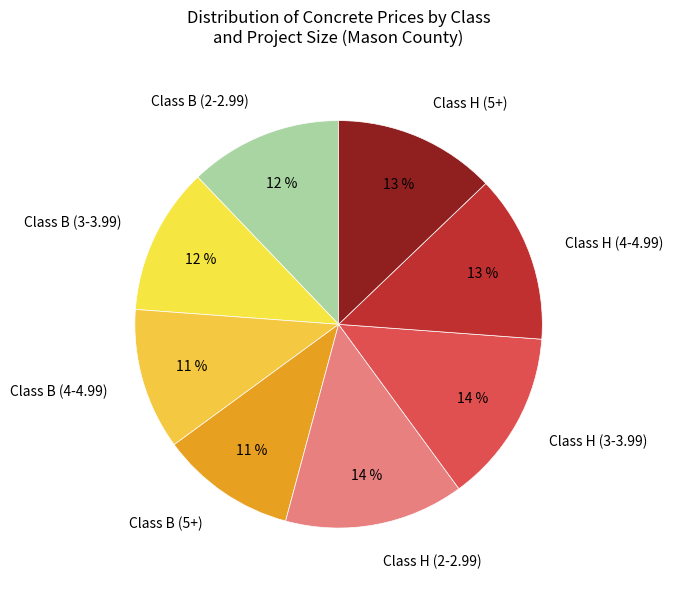

Is it true that Class H (5+) is 23% of the pie?

False